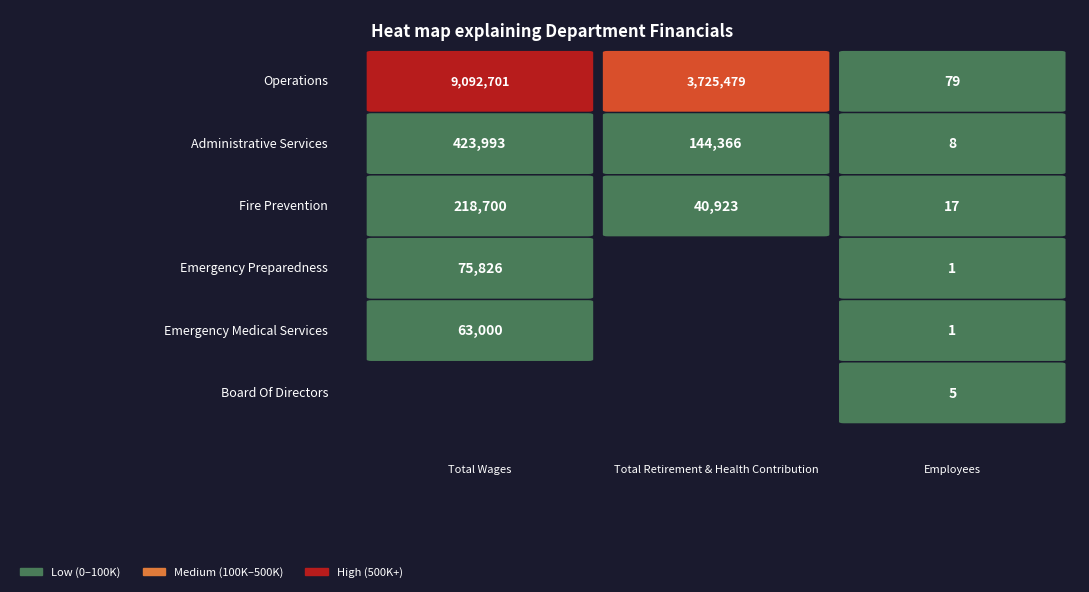

What is the approximate value of Administrative Services at 0?

423993